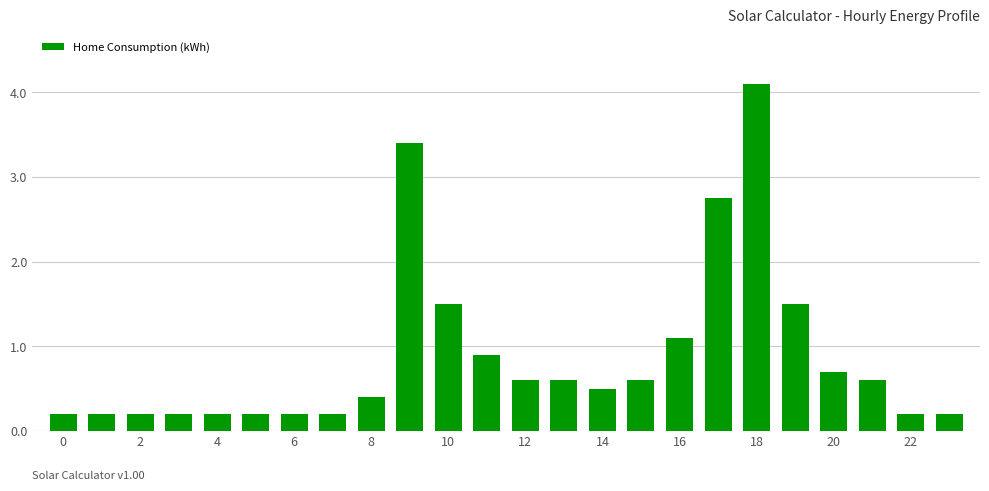

What is the maximum value shown in the chart?

4.1